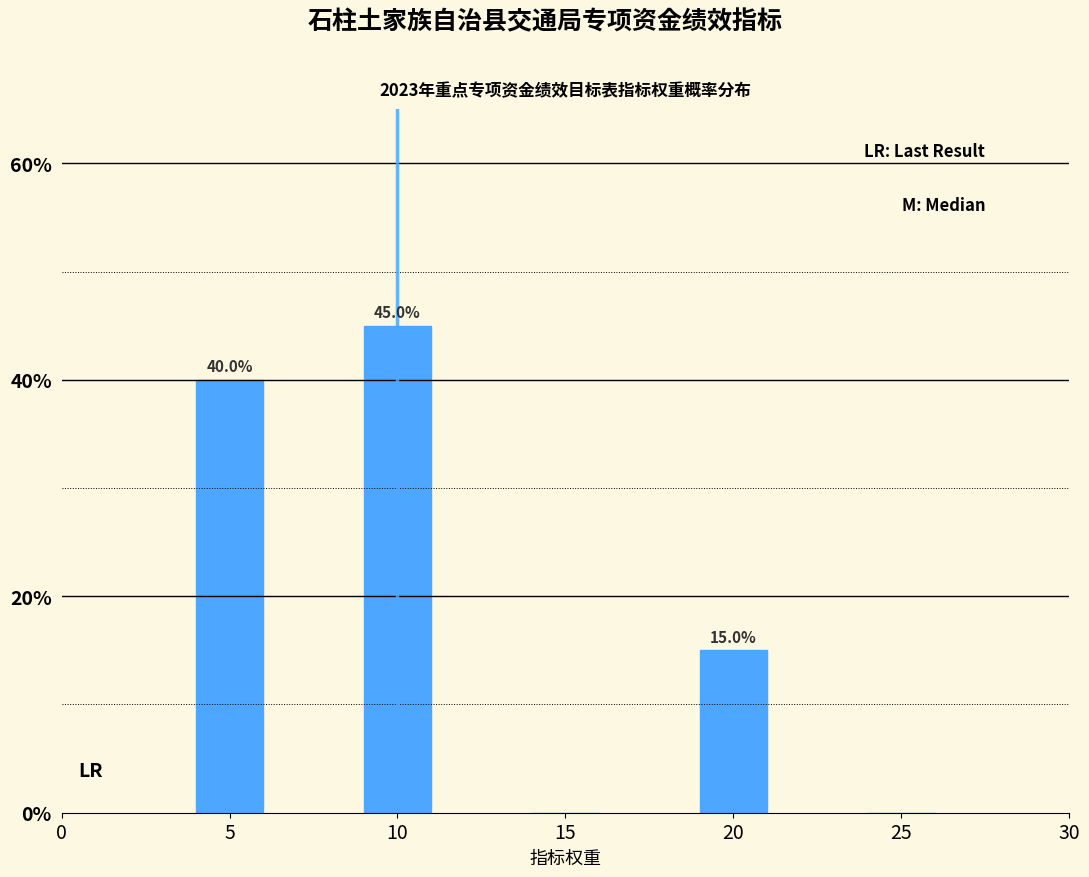

Reading left to right, transcribe all the data shown in this chart.

5=40	10=45	15=0	20=15	25=0